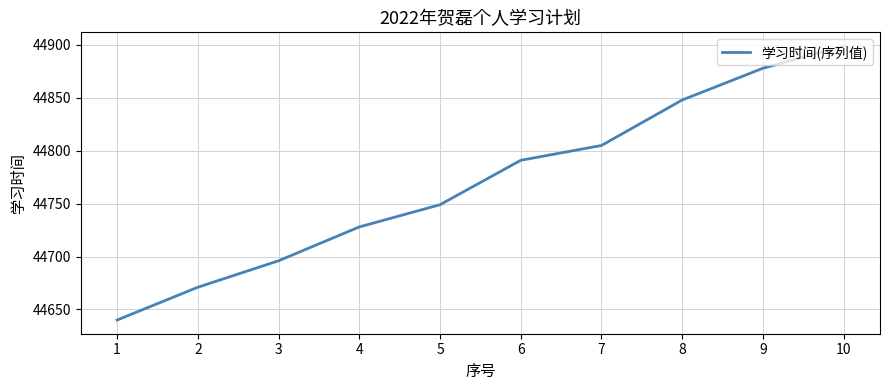

Reading right to left, list all the values displayed in this chart.

44899	44878	44848	44805	44791	44749	44728	44696	44671	44640